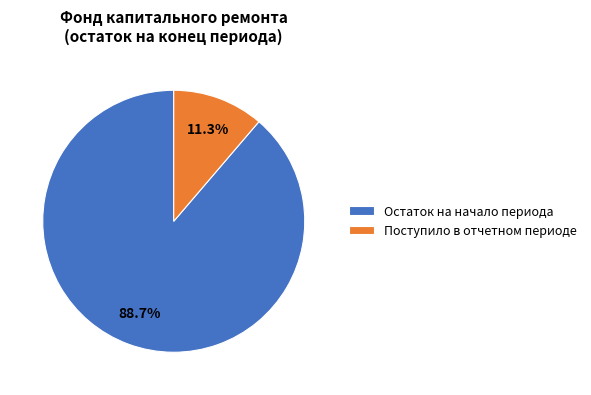

Do Поступило в отчетном периоде and Остаток на начало периода together represent more than half of the pie?

Yes